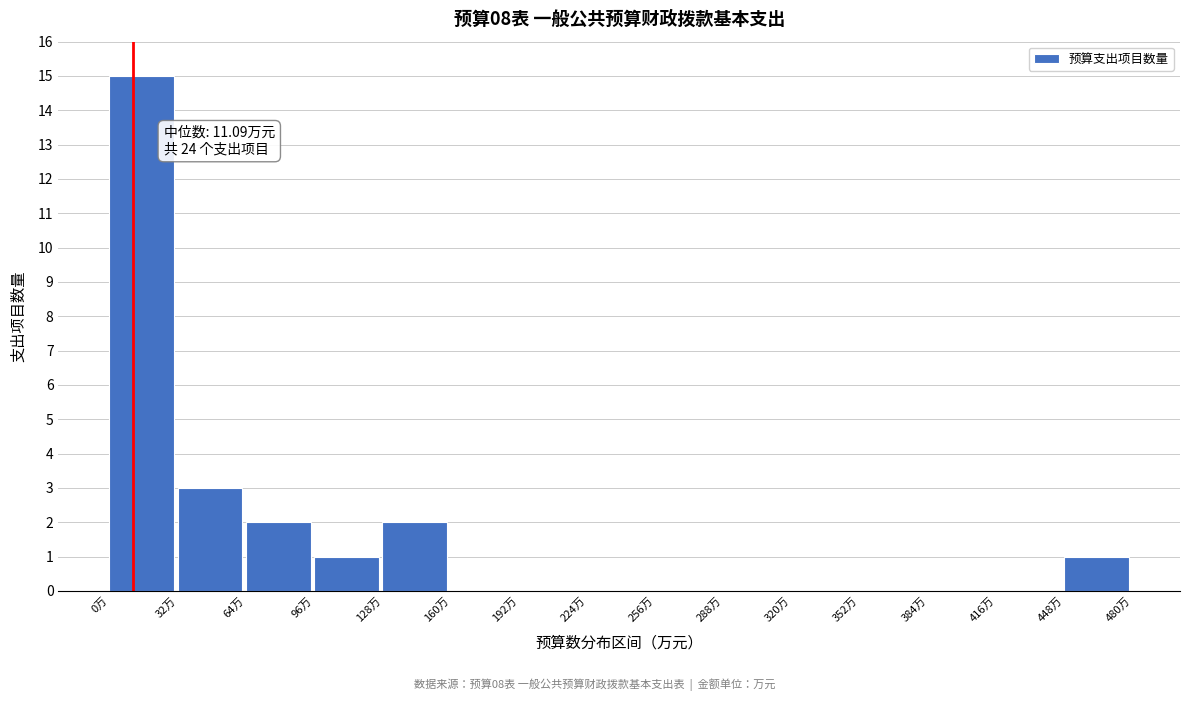

Over which range of the x-axis is the bar tallest?

0 to 30